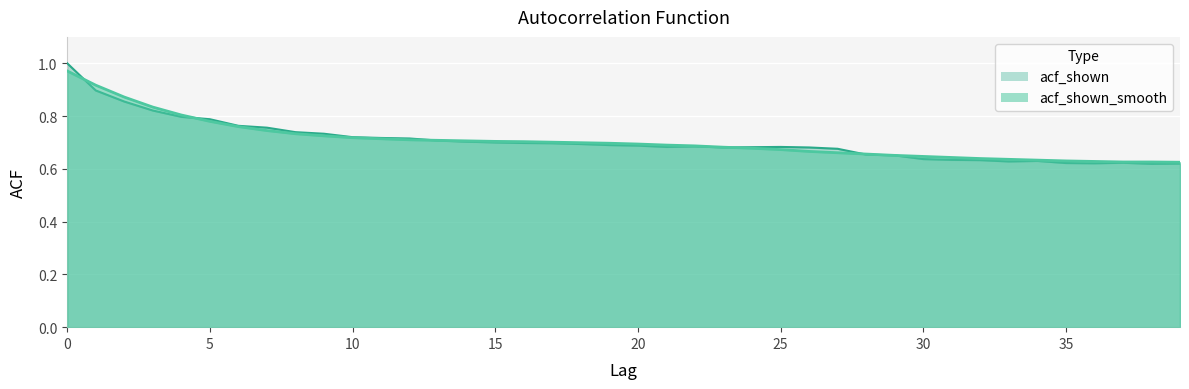

The acf_shown_smooth series shows 0.7 at 12. True or false?

True